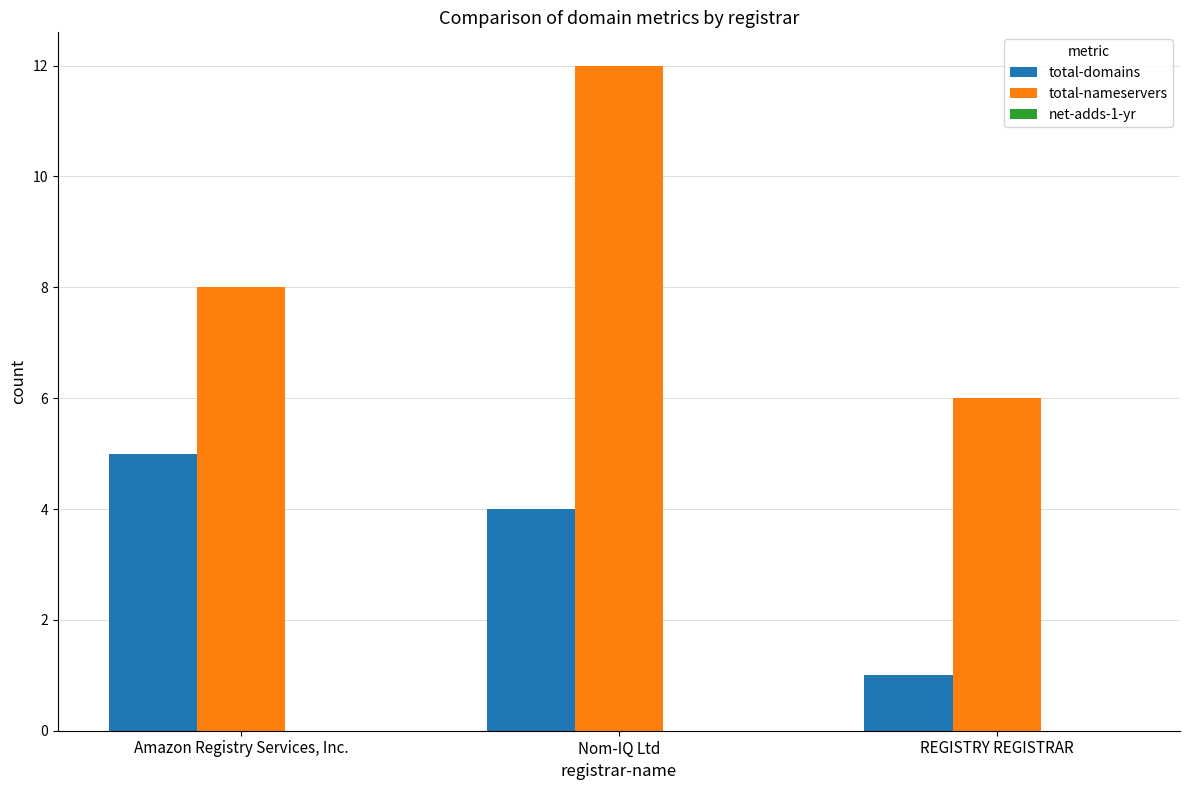

Which series has the largest range (max minus min)?

total-nameservers